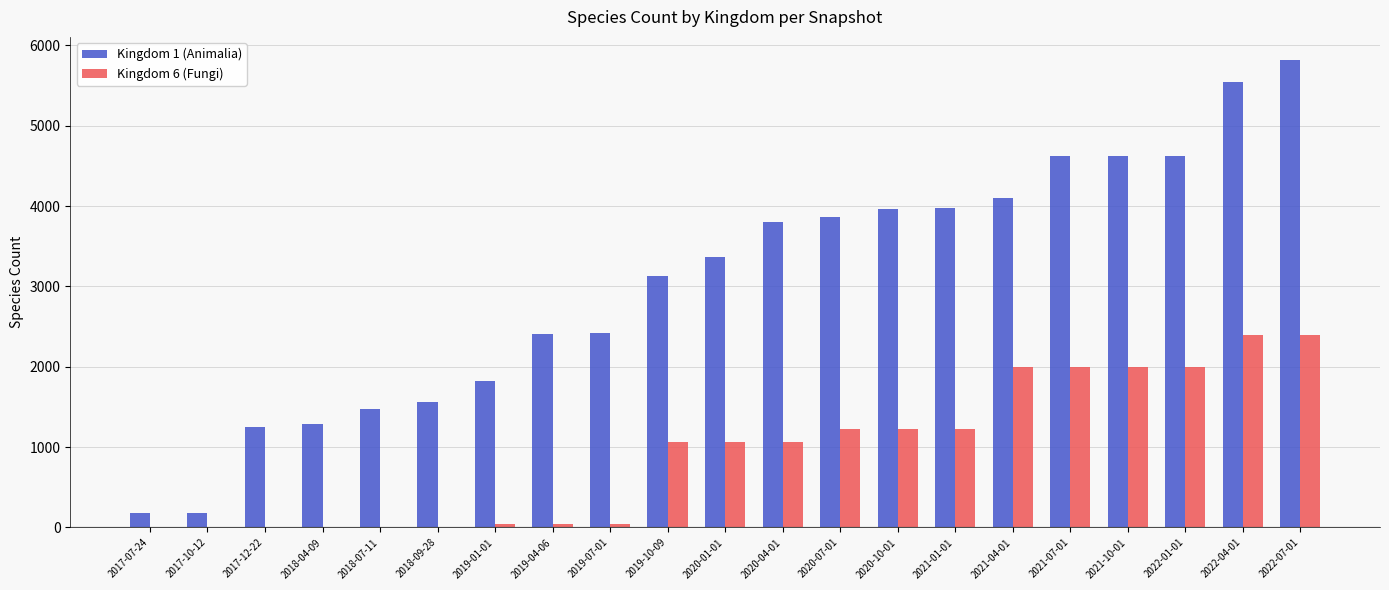

At which category is the sum across all series the highest?

2022-07-01